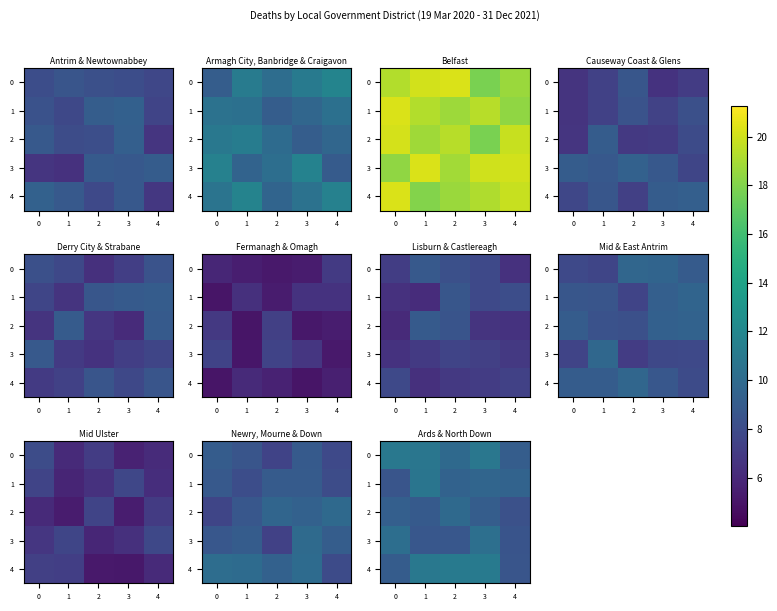

What is the difference between the second highest and minimum values in the row_3 series?

1.7